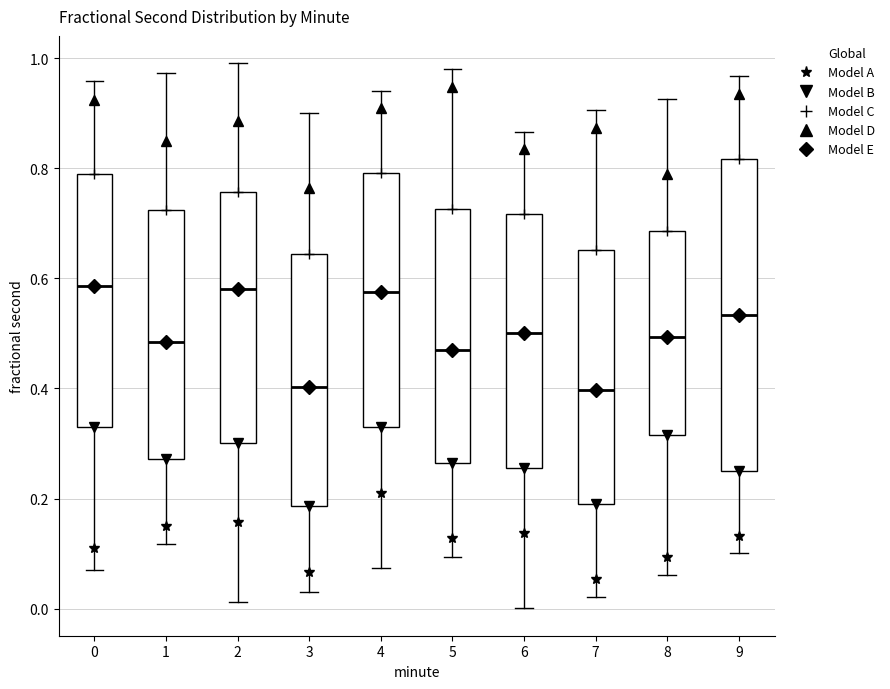

Where does the median line of the box at x = 2 sit on the y-axis? The values are not printed on the chart, so give them approximately, as read against the axis.

0.58